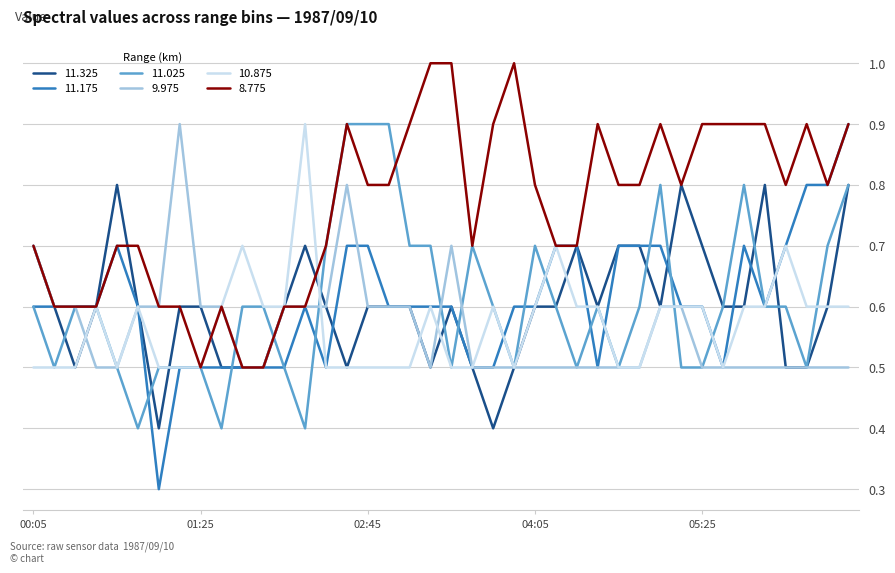

Which series has the largest total across all categories?

8.775